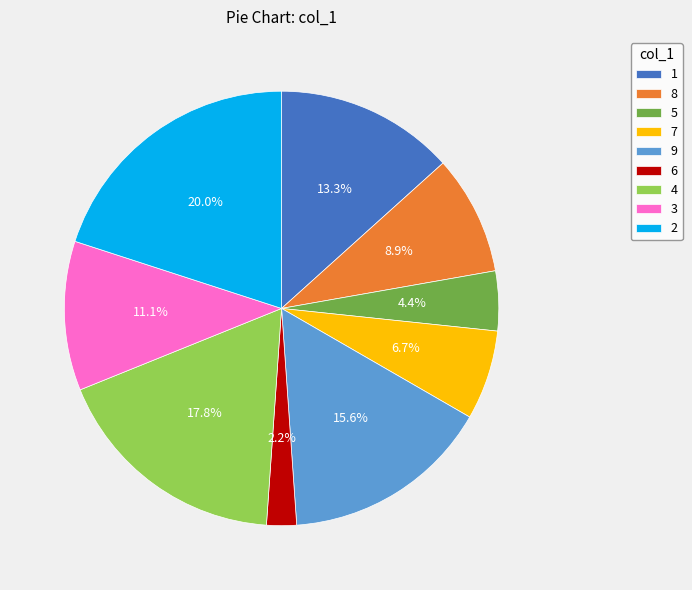

What percentage is NOT represented by 1?

86.7%